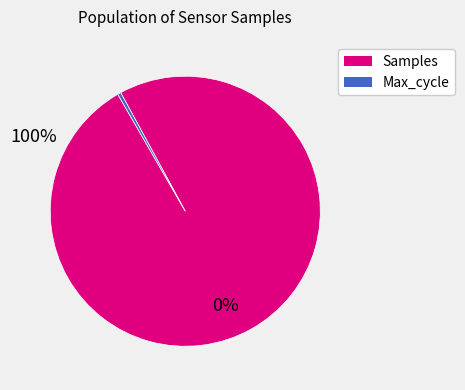

Is there any slice that represents more than half of the pie?

Yes